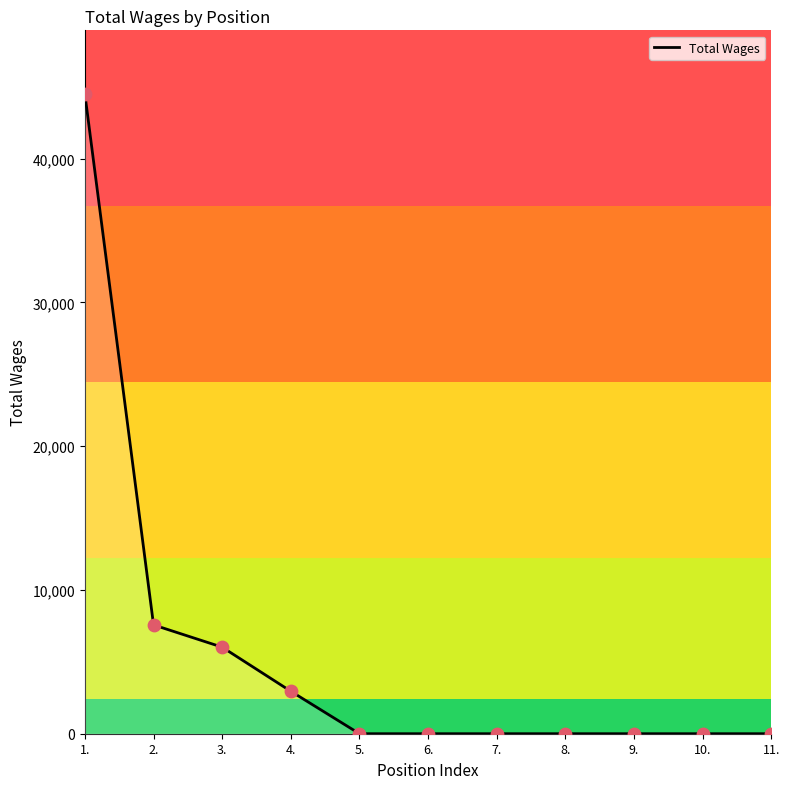

What is the change in value from 2. to 6.?

-7570